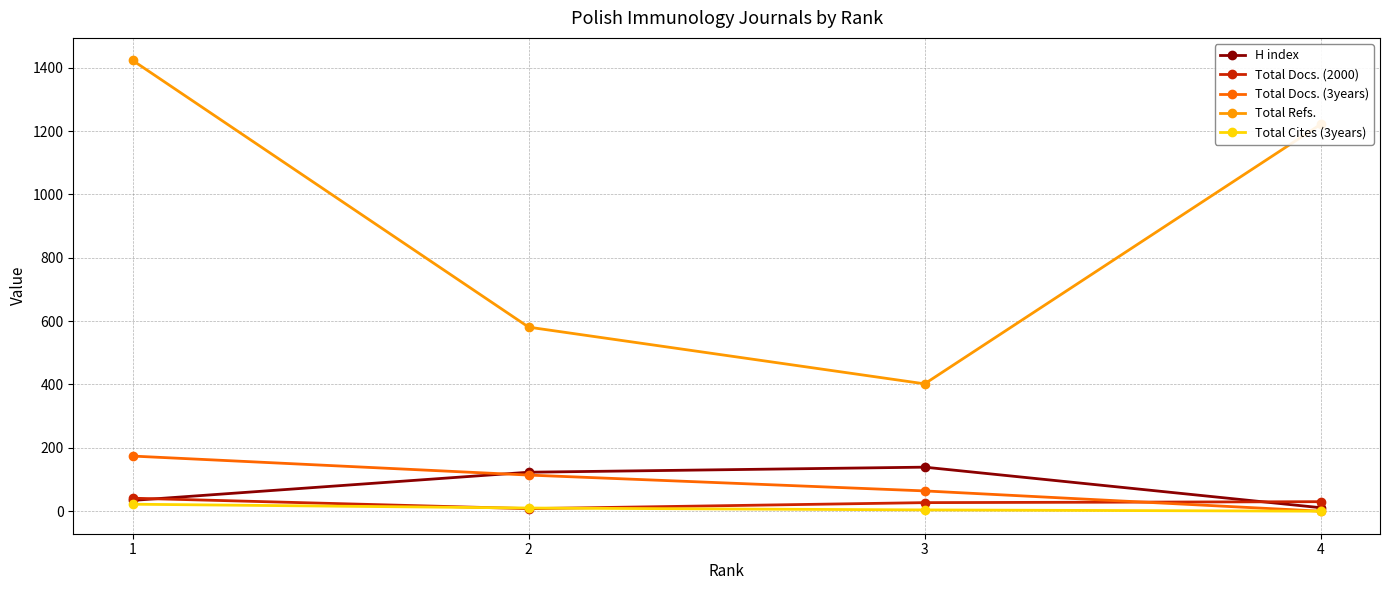

Where is Total Refs. nearest to the value 912?

4